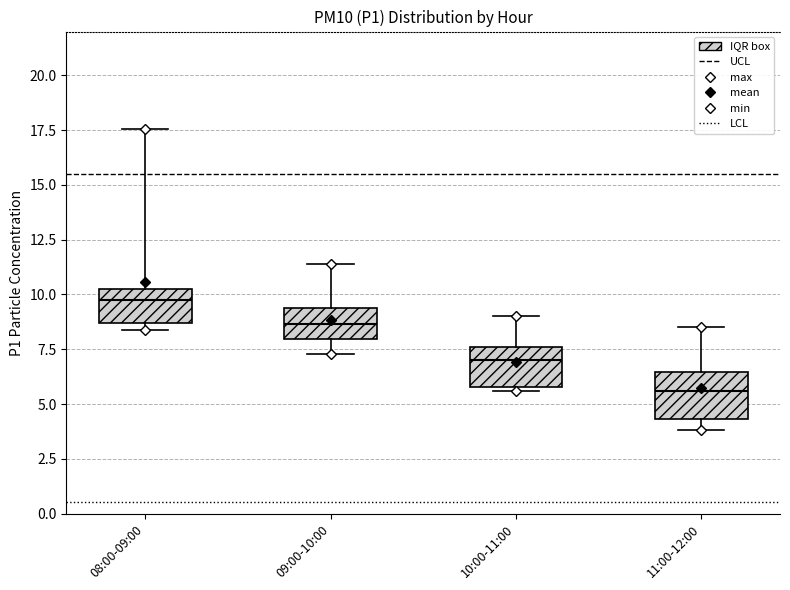

Which box has the highest median line?

08:00-09:00